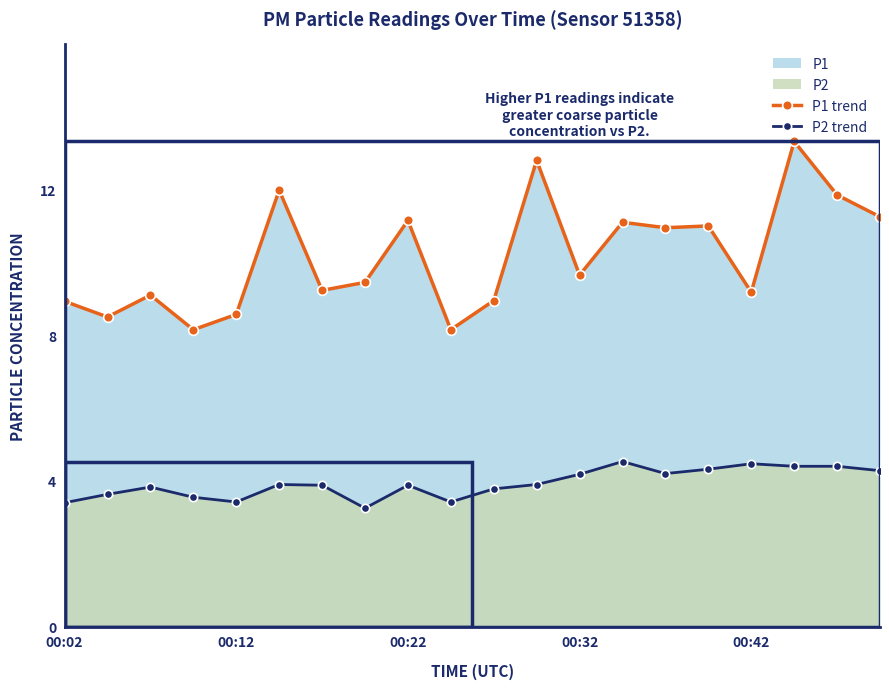

Rank the series by their average value, from lowest to highest.

P2 trend, P1 trend